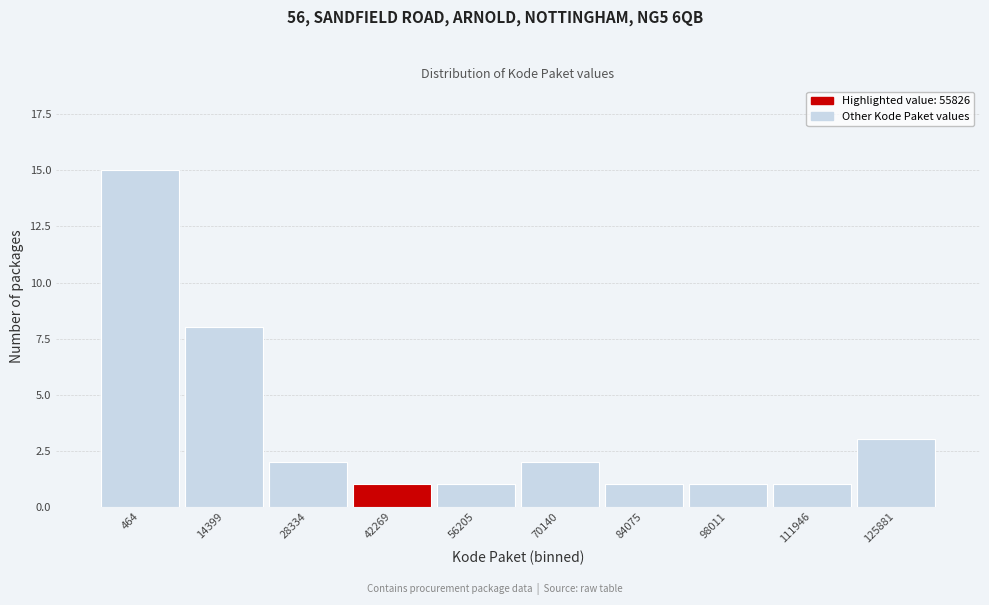

Reading right to left, extract all data points from this chart.

3	1	1	1	2	1	1	2	8	15